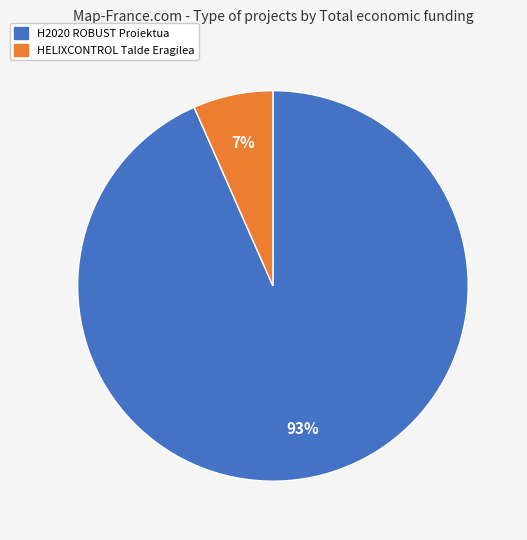

The HELIXCONTROL Talde Eragilea slice represents 7% of the pie. True or false?

True